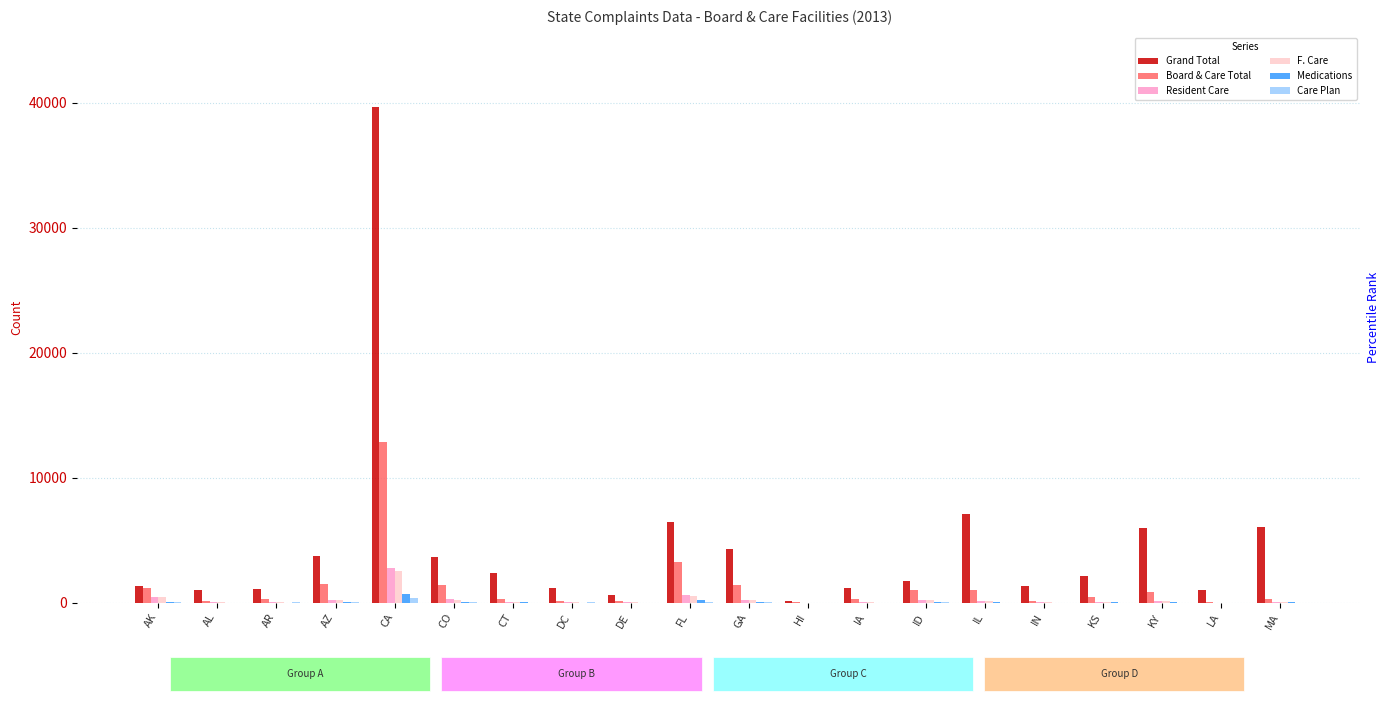

How many bars are there in each group?

6